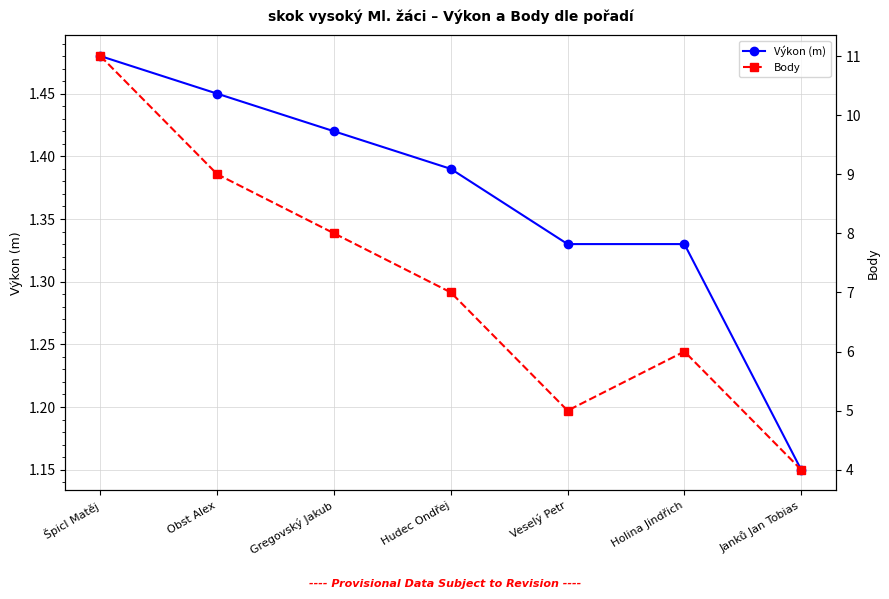

Which series has the widest spread of values?

Body